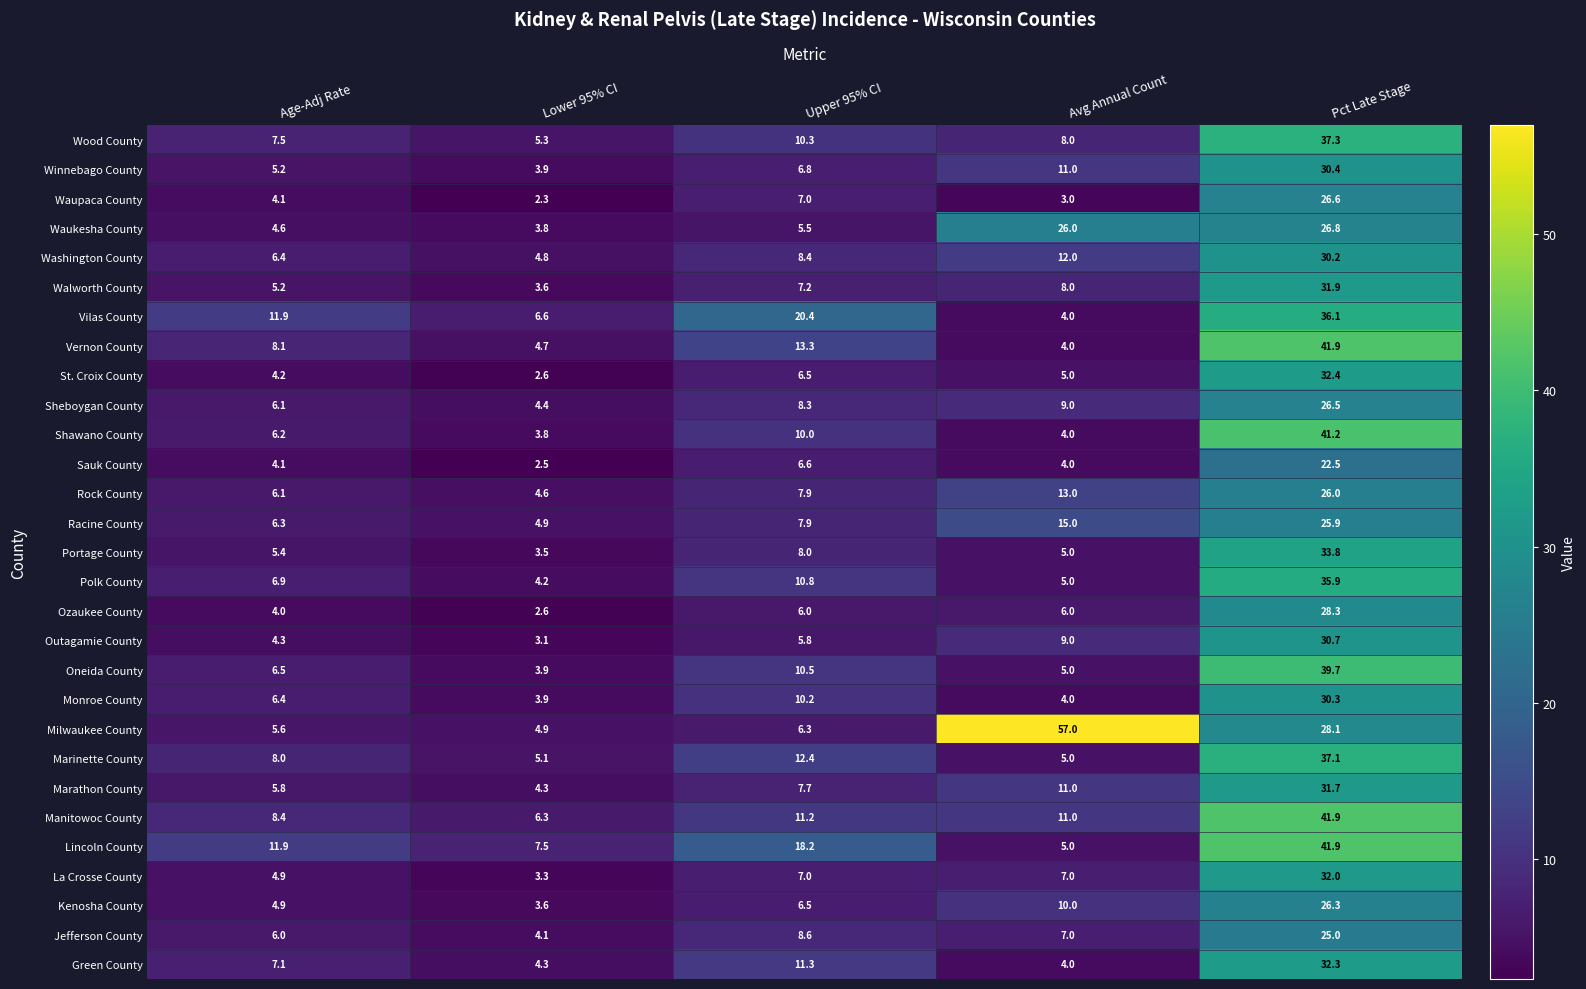

How many categories are shown in the chart?

5